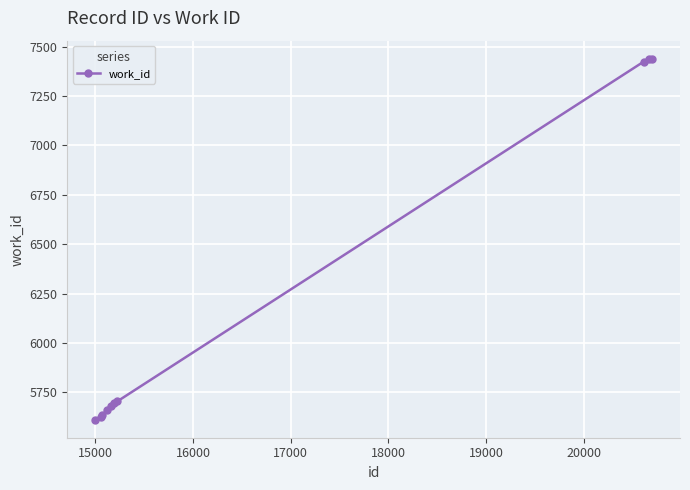

What is the difference between the maximum and minimum values?

1827